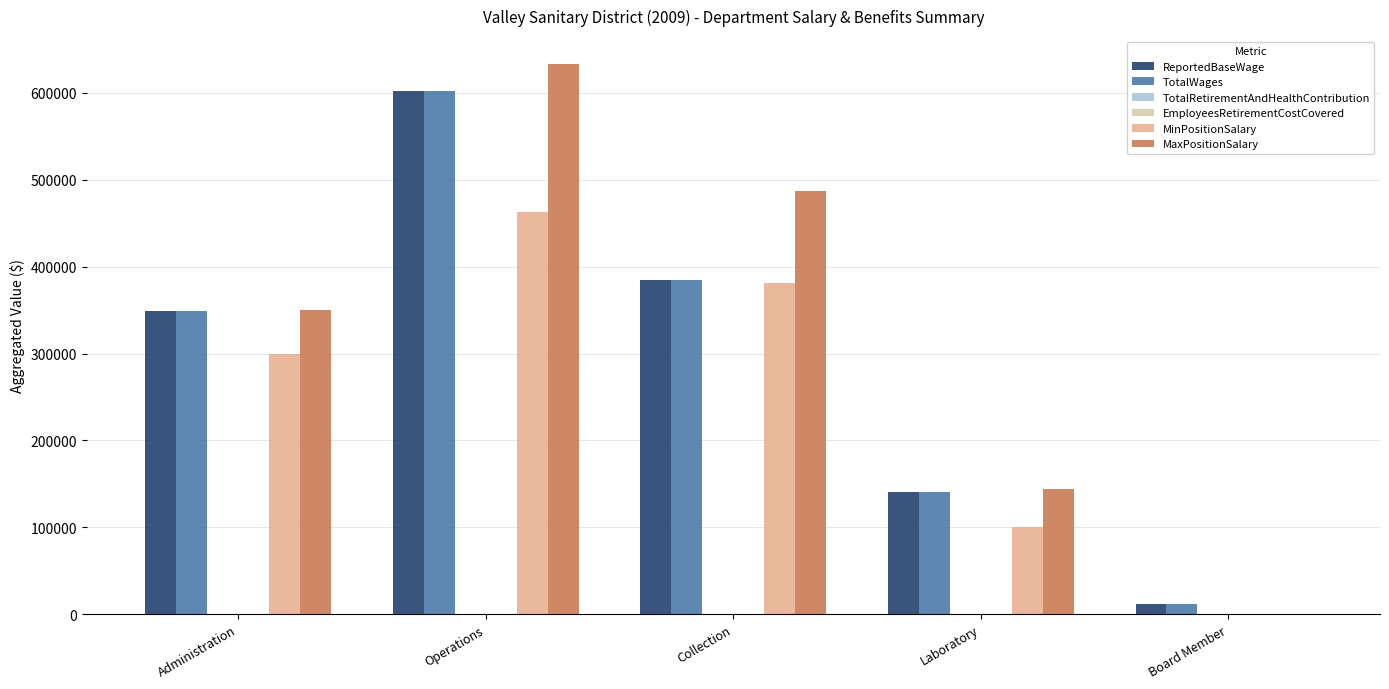

At which category is the sum across all series the highest?

Operations